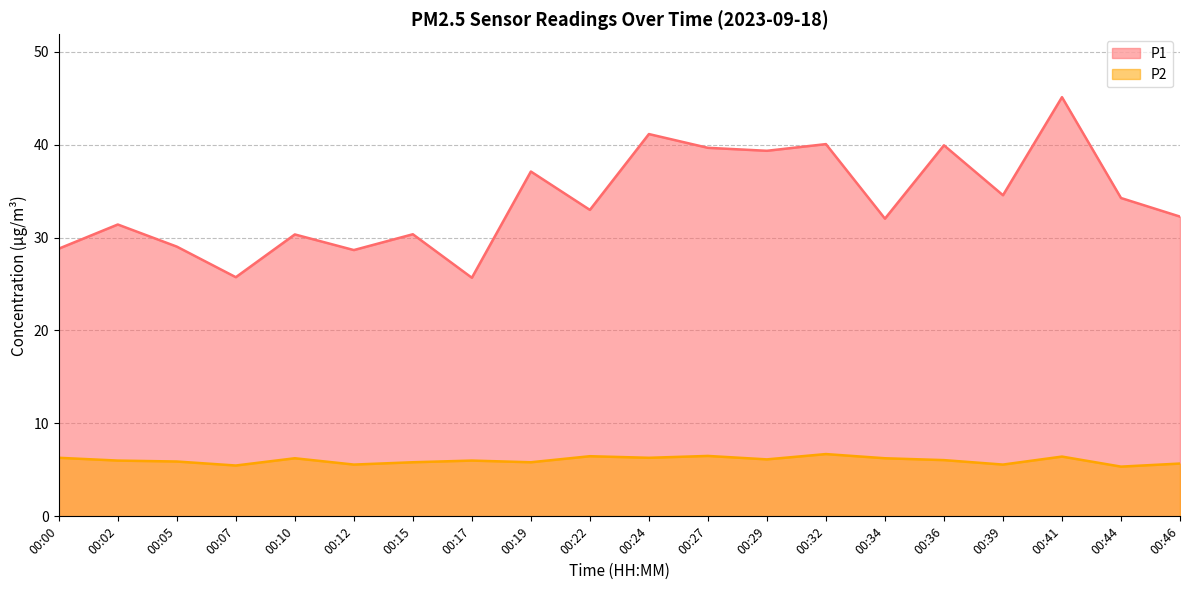

Where is the first local maximum for P1?

00:02